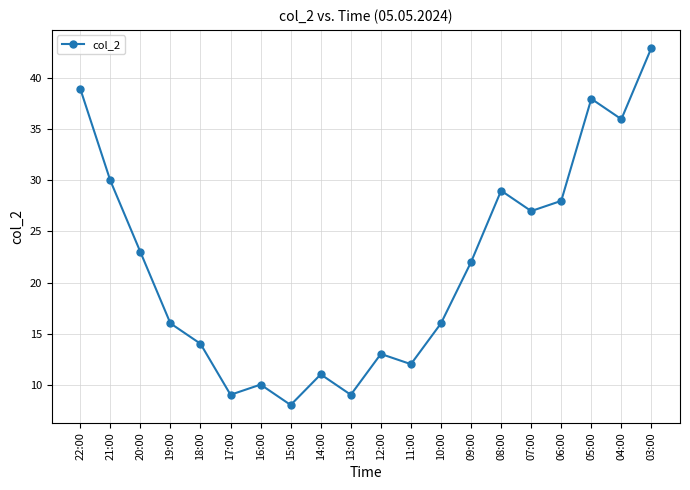

How many lines are shown in the chart?

1